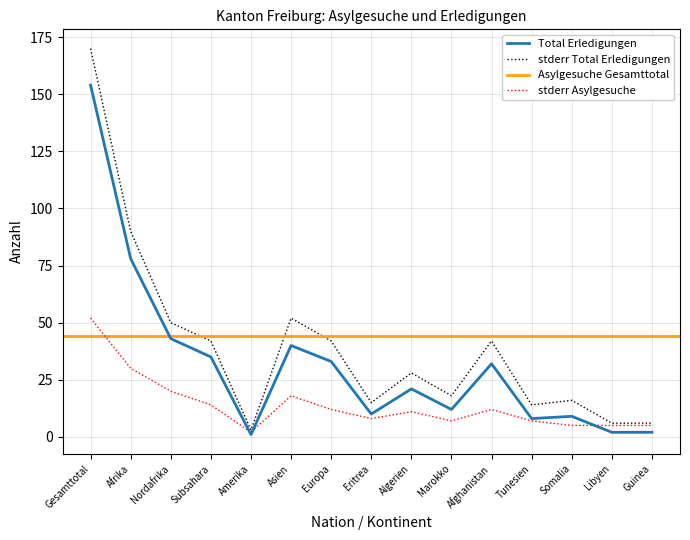

What is the sum of the stderr Total Erledigungen values at Eritrea and Tunesien?

29